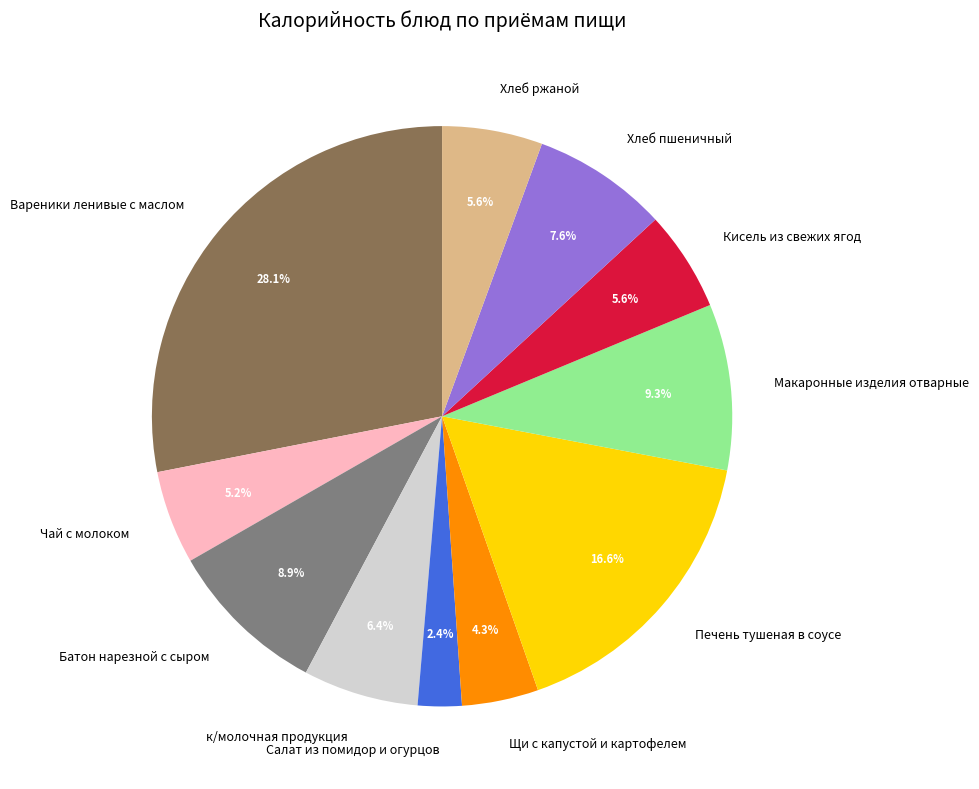

To the nearest percent, what is the average slice percentage?

9%